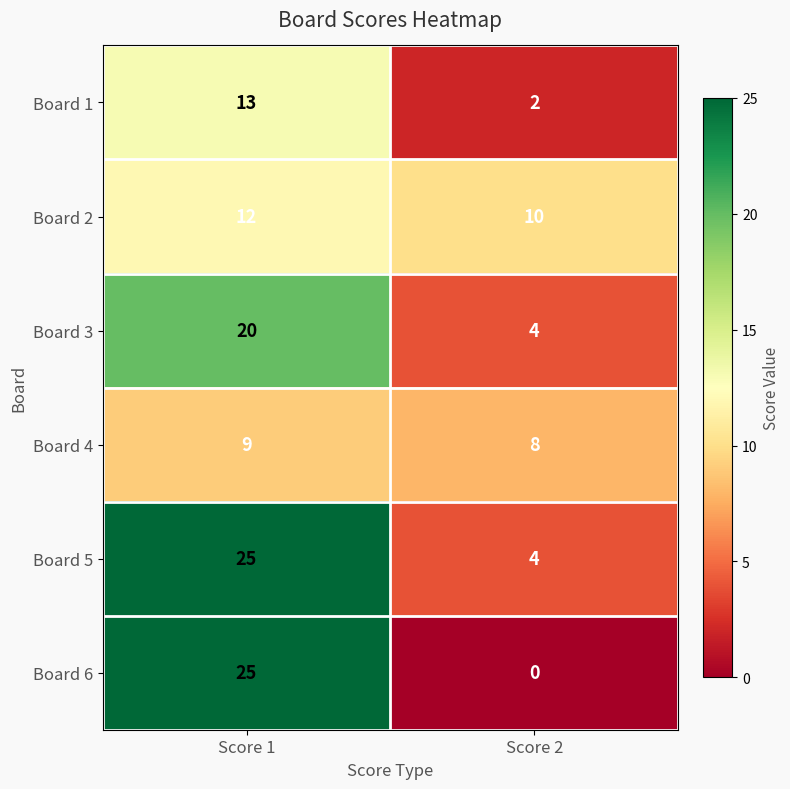

Which series has the widest spread of values?

Board 6